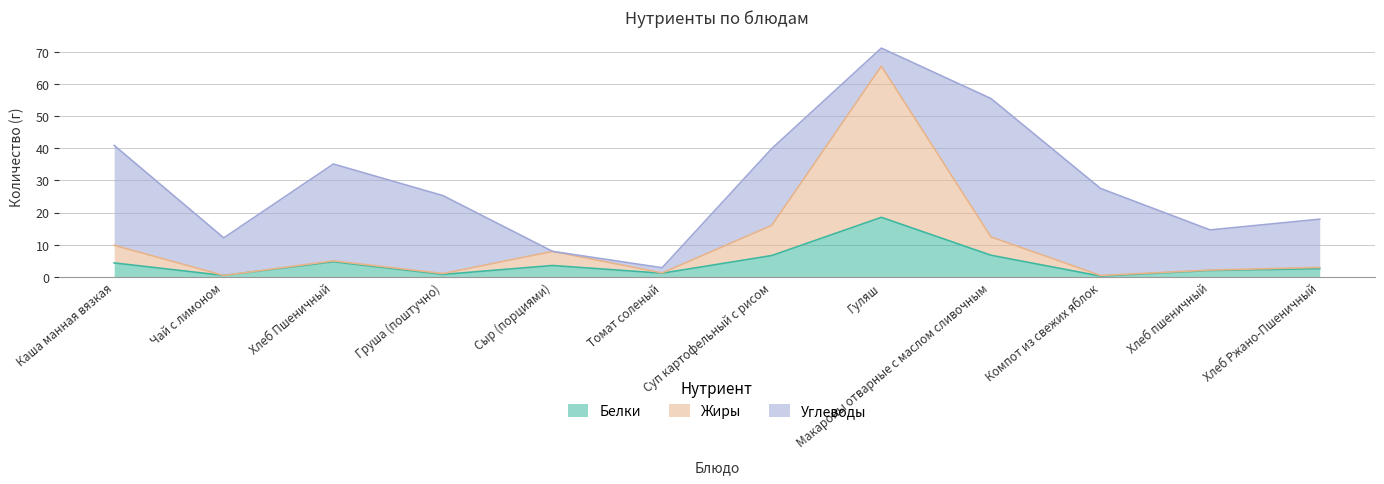

What is the difference between the Белки values at Хлеб Ржано-Пшеничный and Томат соленый?

1.4